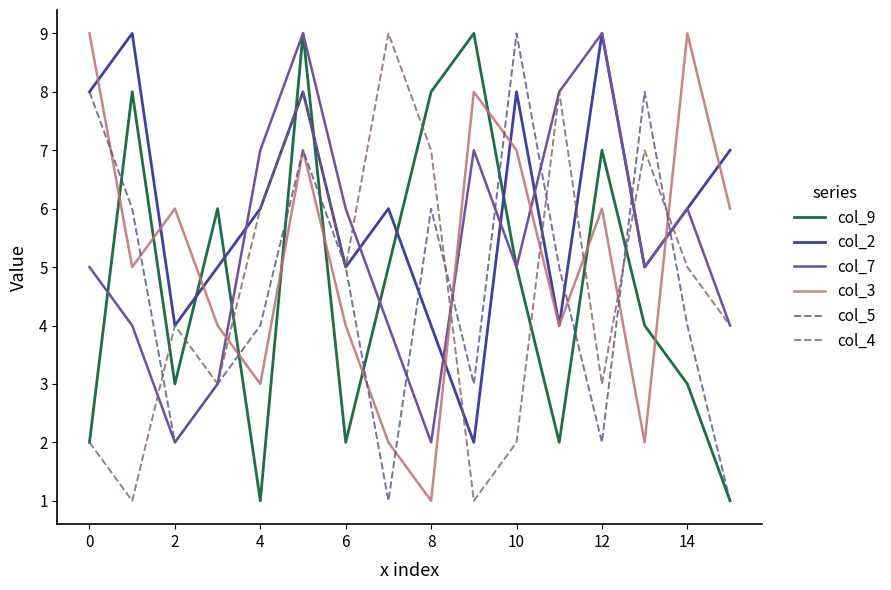

What is the greatest value displayed?

9